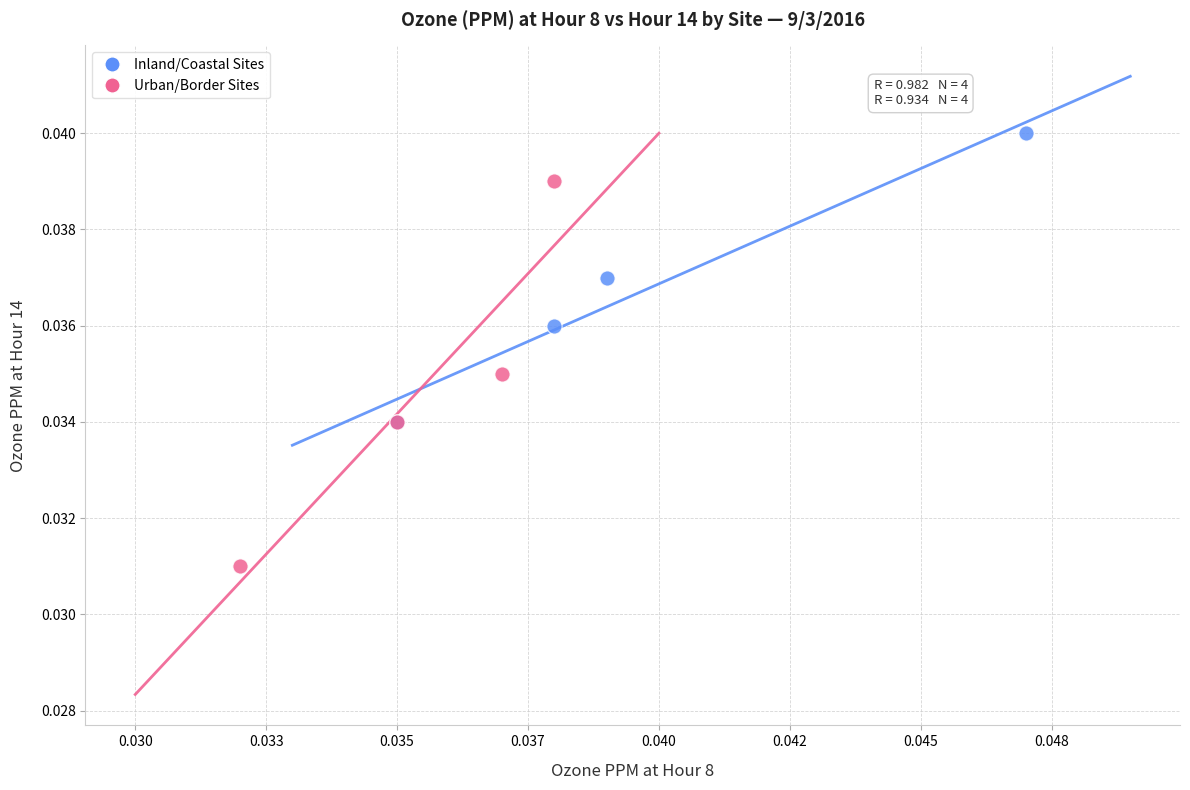

What are all the series names shown in the legend?

Inland/Coastal Sites, Urban/Border Sites